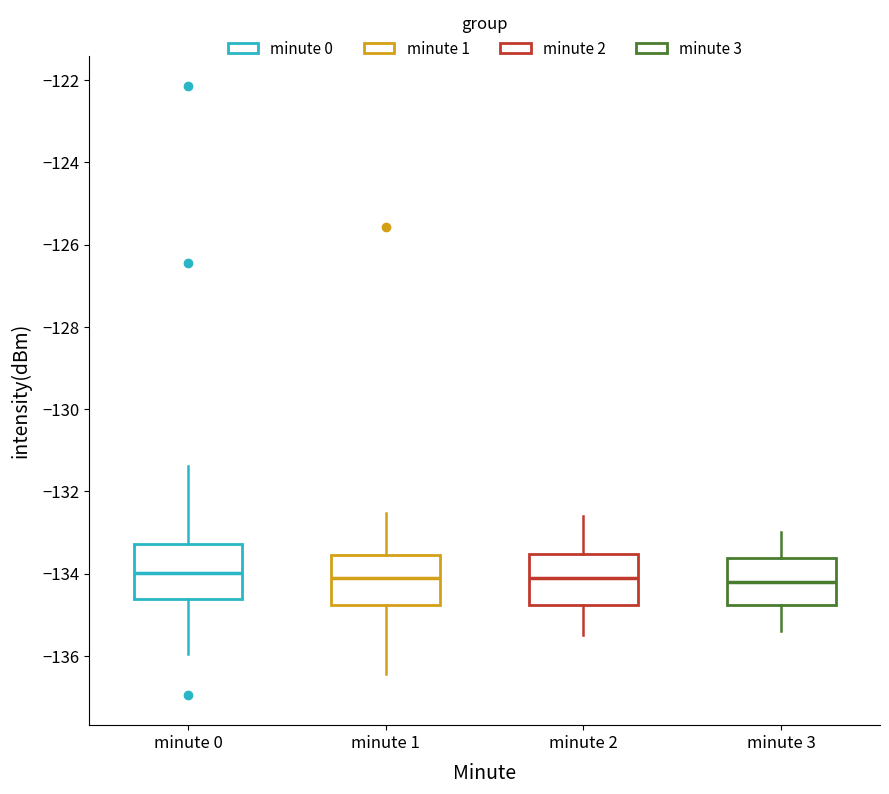

Reading left to right, read every box against the y-axis: the position of its median line, the range the box covers, and the ends of its whiskers. The values are not printed on the chart, so give them approximately, as read against the axis.

minute 0: median -134.0, box -134.6 to -133.2, whiskers -136.0 to -131.4
minute 1: median -134.2, box -134.8 to -133.6, whiskers -136.4 to -132.6
minute 2: median -134.0, box -134.8 to -133.6, whiskers -135.4 to -132.6
minute 3: median -134.2, box -134.8 to -133.6, whiskers -135.4 to -133.0